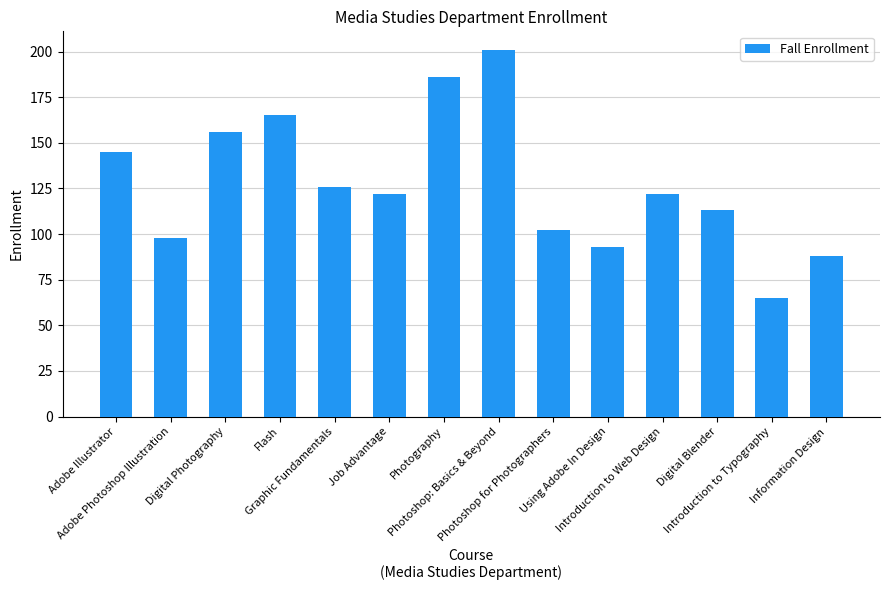

How many distinct data groups are displayed?

1